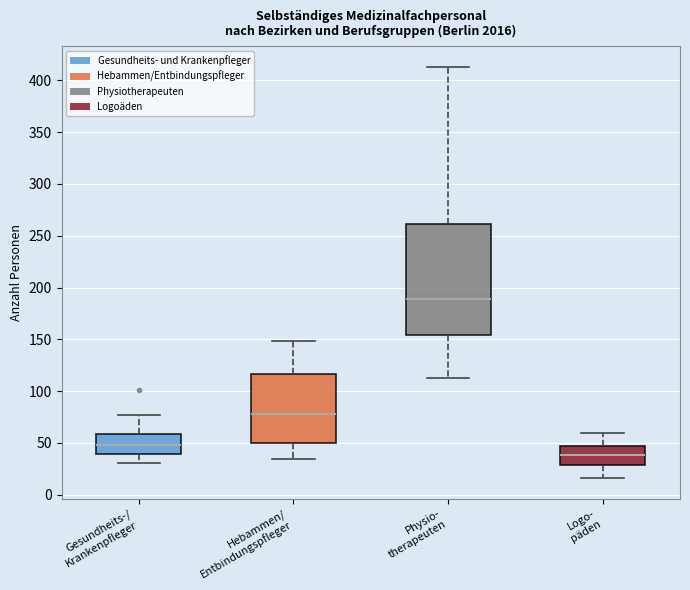

Where does the median line of the box for Gesundheits-/ Krankenpfleger sit on the y-axis? The values are not printed on the chart, so give them approximately, as read against the axis.

50